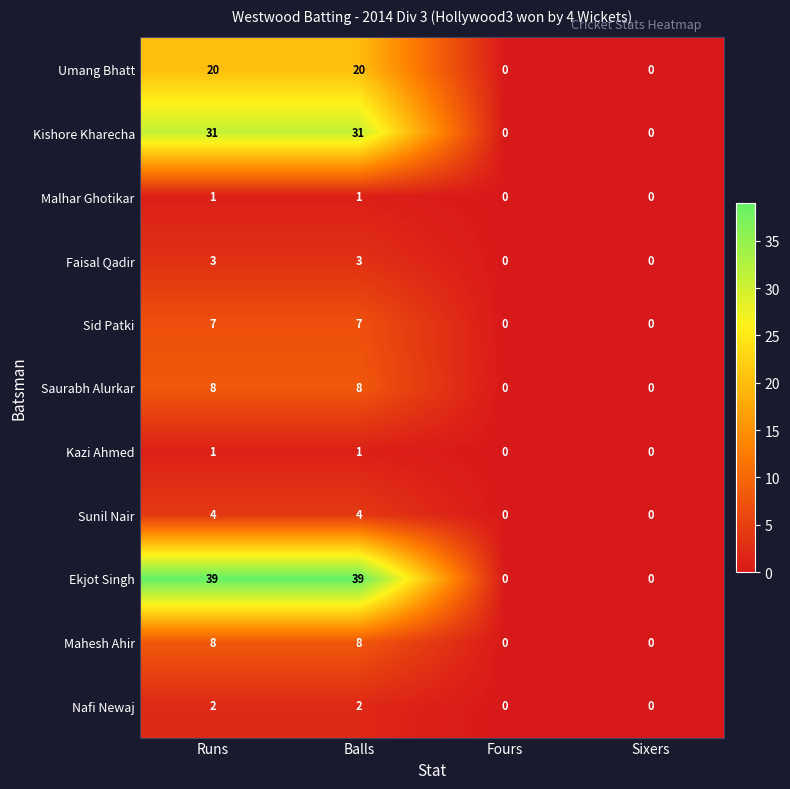

Which series changed the most between Runs and Sixers?

Ekjot Singh